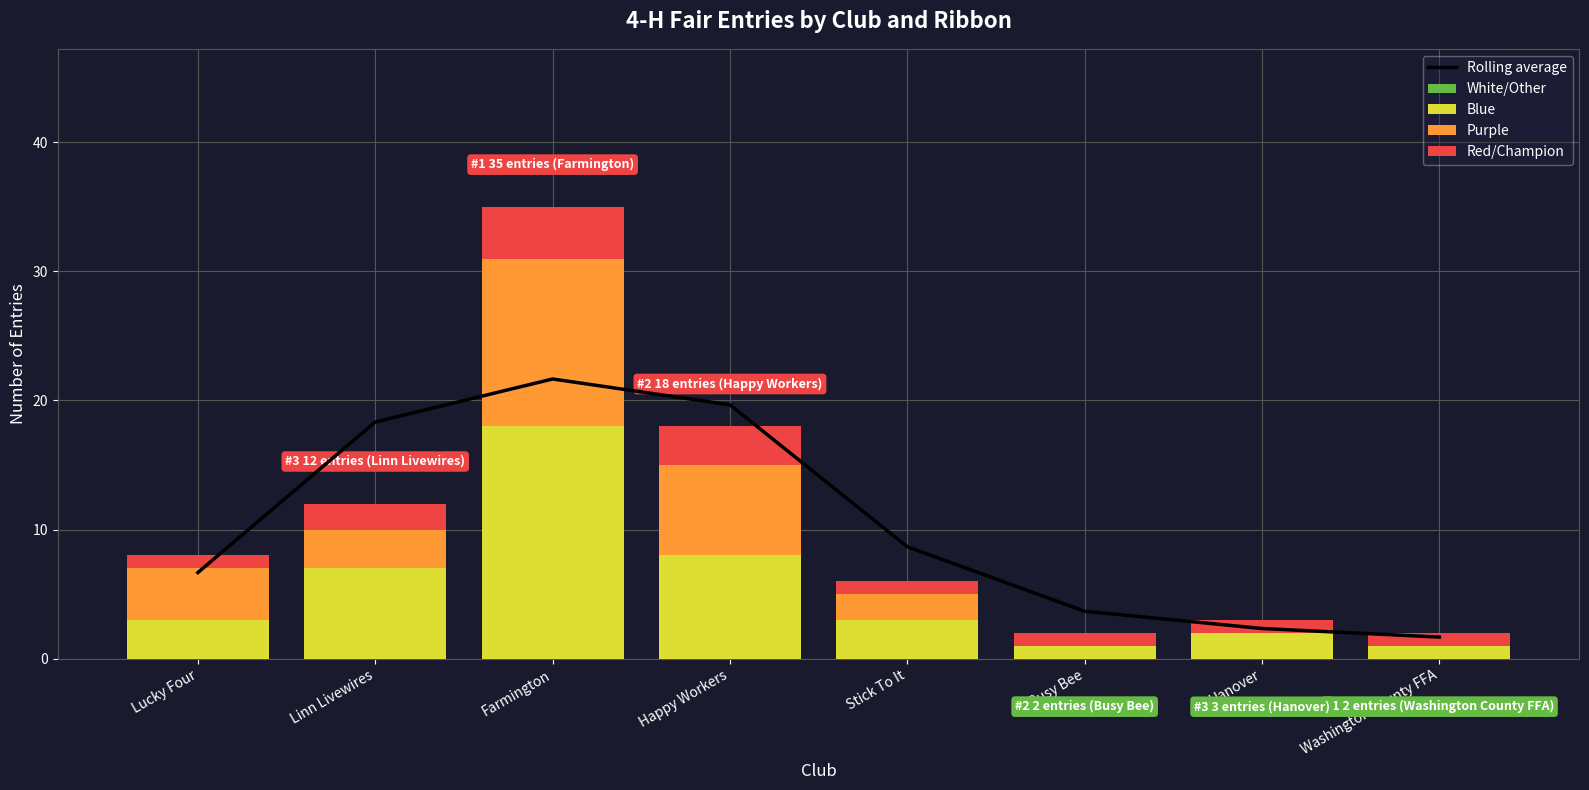

Reading left to right, what are all the values shown in this chart?

Rolling average: 6.7	18.3	21.7	19.7	8.7	3.7	2.3	1.7
White/Other: 0.0	0.0	0.0	0.0	0.0	0.0	0.0	0.0
Blue: 3.0	7.0	18.0	8.0	3.0	1.0	2.0	1.0
Purple: 4.0	3.0	13.0	7.0	2.0	0.0	0.0	0.0
Red/Champion: 1.0	2.0	4.0	3.0	1.0	1.0	1.0	1.0